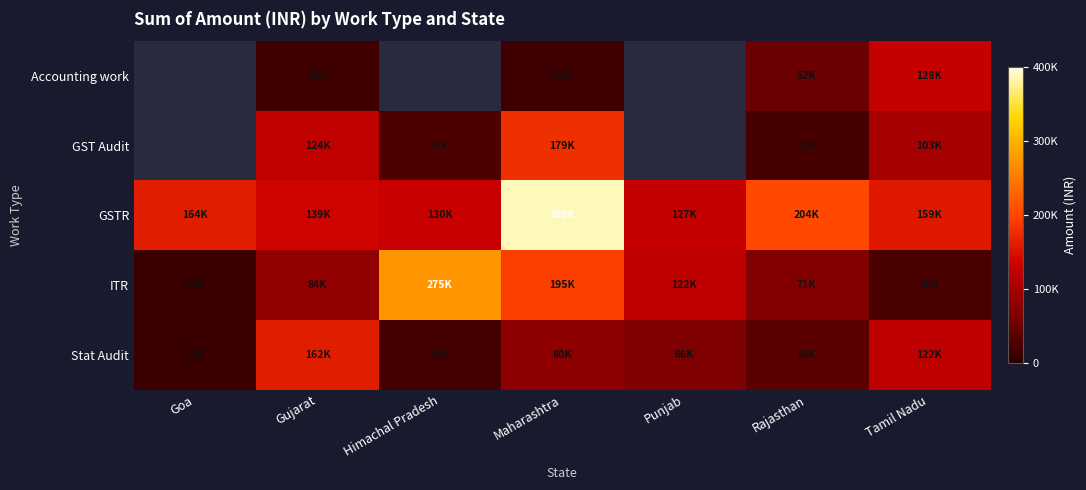

How many series are shown in this chart?

5